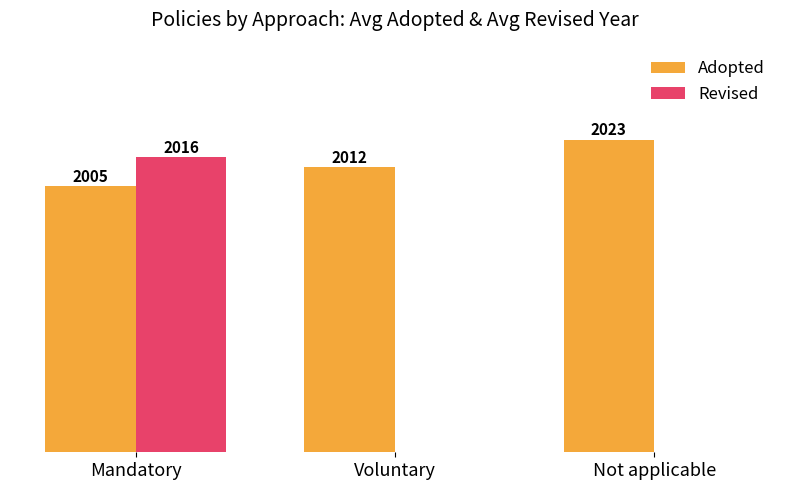

What is the sum of the Adopted values at Not applicable and Mandatory?

4027.8